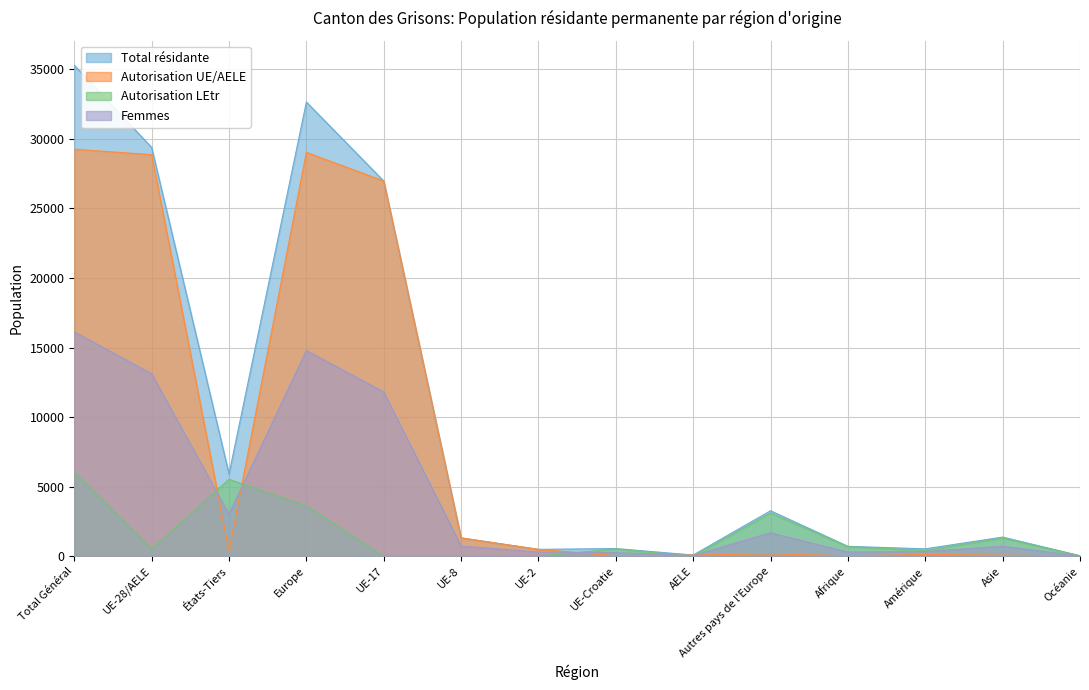

Count the number of data series in this chart.

4